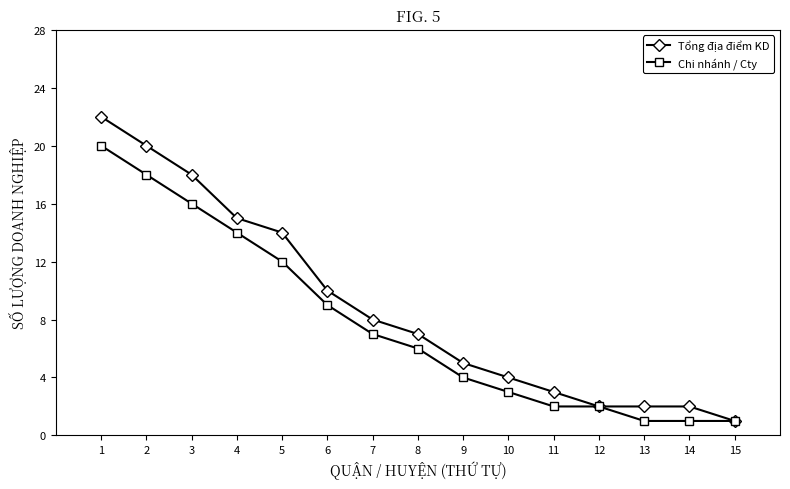

Does the chart have visible grid lines?

No